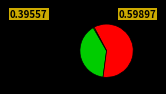

Does any single category account for the majority?

Yes